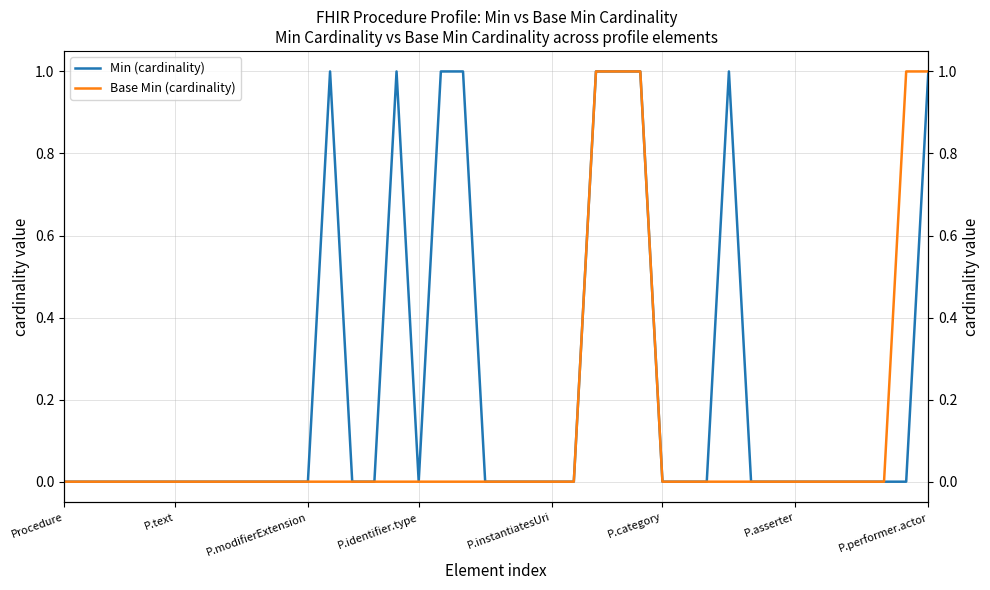

Where is Min (cardinality) nearest to the value 0?

Procedure